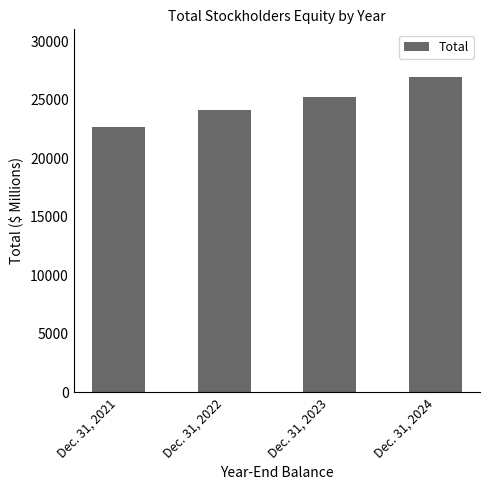

Count the number of categories in the chart.

4